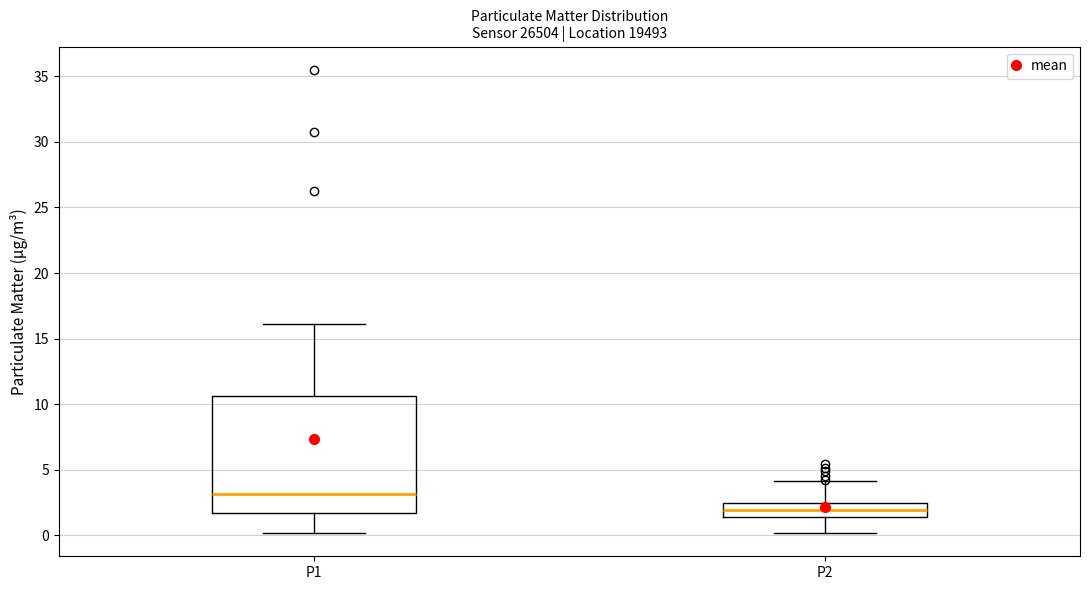

Reading left to right, transcribe this box plot: for each box, give where its median line is, the range the box spans, and where its two whiskers end, as read against the y-axis. The values are not printed on the chart, so give them approximately, as read against the axis.

P1: median 3.0, box 1.5 to 10.5, whiskers 0.0 to 16.0
P2: median 2.0, box 1.5 to 2.5, whiskers 0.0 to 4.0